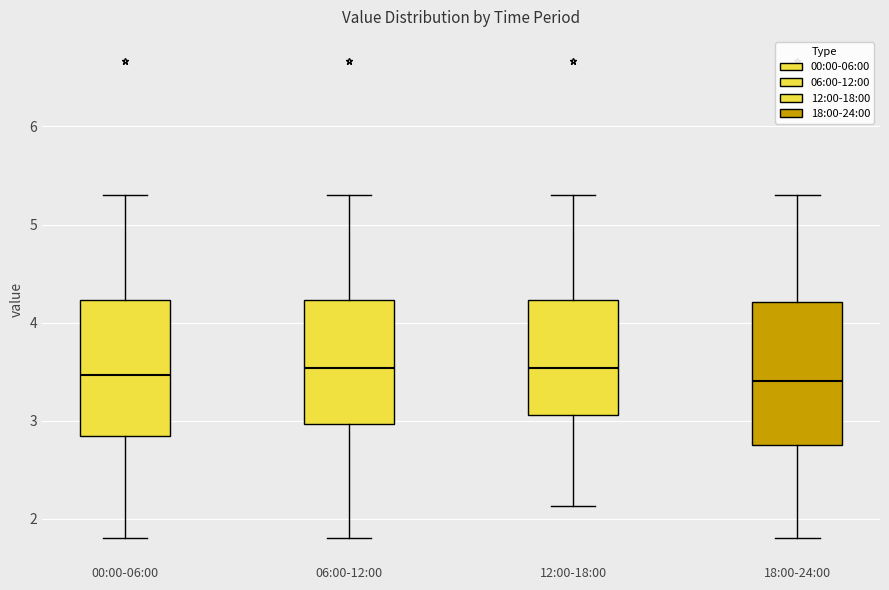

Reading left to right, transcribe this box plot: for each box, give where its median line is, the range the box spans, and where its two whiskers end, as read against the y-axis. The values are not printed on the chart, so give them approximately, as read against the axis.

00:00-06:00: median 3.5, box 2.8 to 4.2, whiskers 1.8 to 5.3
06:00-12:00: median 3.5, box 3.0 to 4.2, whiskers 1.8 to 5.3
12:00-18:00: median 3.5, box 3.1 to 4.2, whiskers 2.1 to 5.3
18:00-24:00: median 3.4, box 2.8 to 4.2, whiskers 1.8 to 5.3